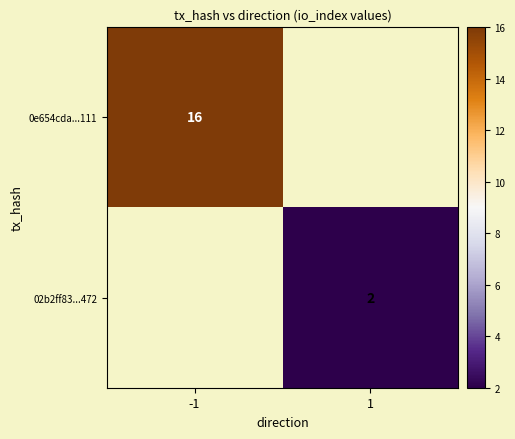

The 0e654cda...111 series shows 16 at -1. True or false?

True